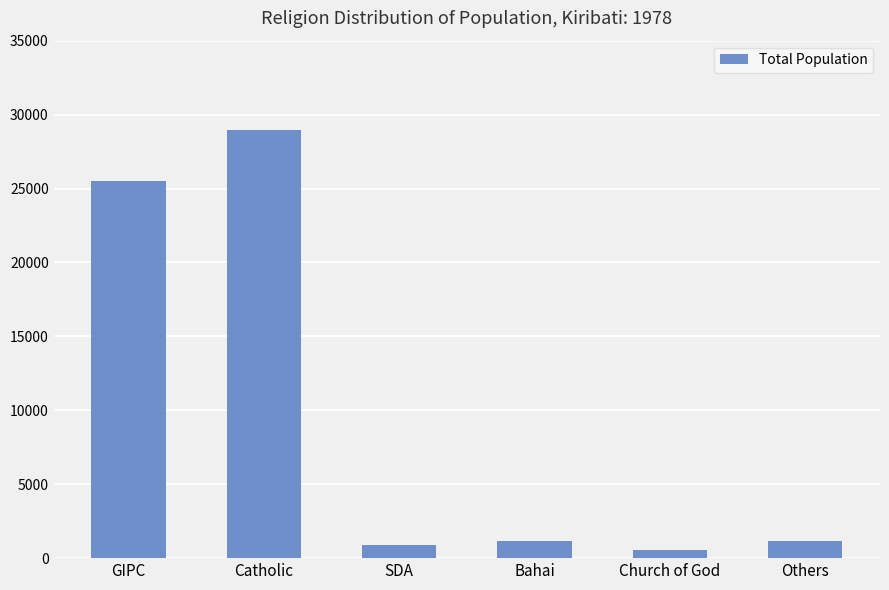

Which label corresponds to the smallest value in the chart?

Church of God